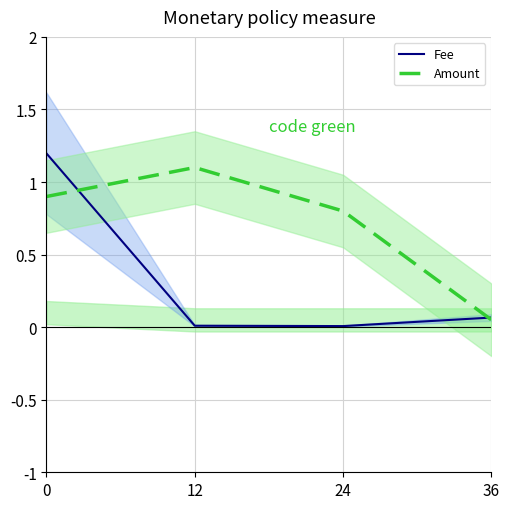

Rank the series by their average value, from highest to lowest.

Amount, Fee